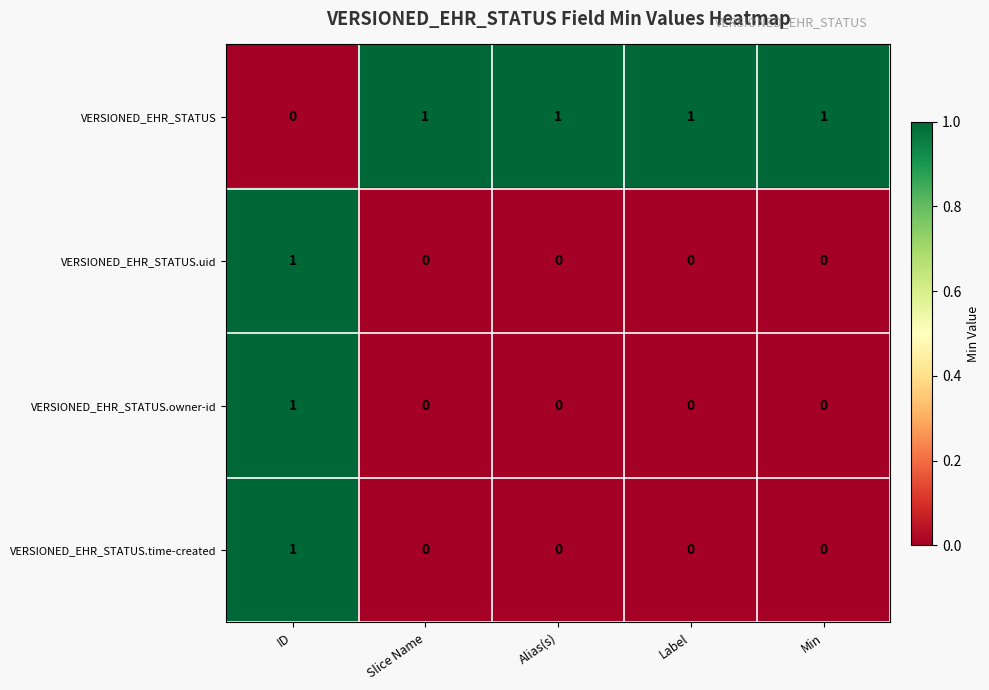

Reading right to left, extract all data points from this chart.

VERSIONED_EHR_STATUS: 1	1	1	1	0
VERSIONED_EHR_STATUS.uid: 0	0	0	0	1
VERSIONED_EHR_STATUS.owner-id: 0	0	0	0	1
VERSIONED_EHR_STATUS.time-created: 0	0	0	0	1